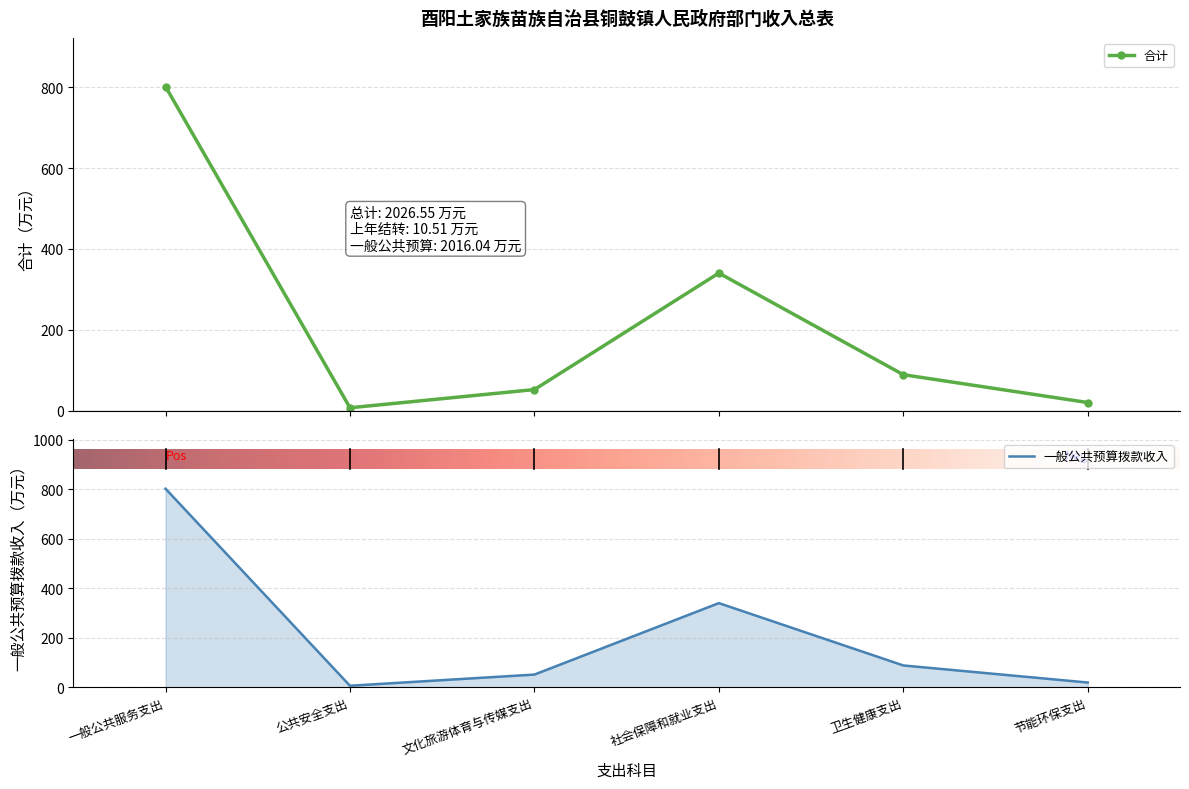

In 合计, how many points are higher than both neighbors (excluding endpoints)?

1